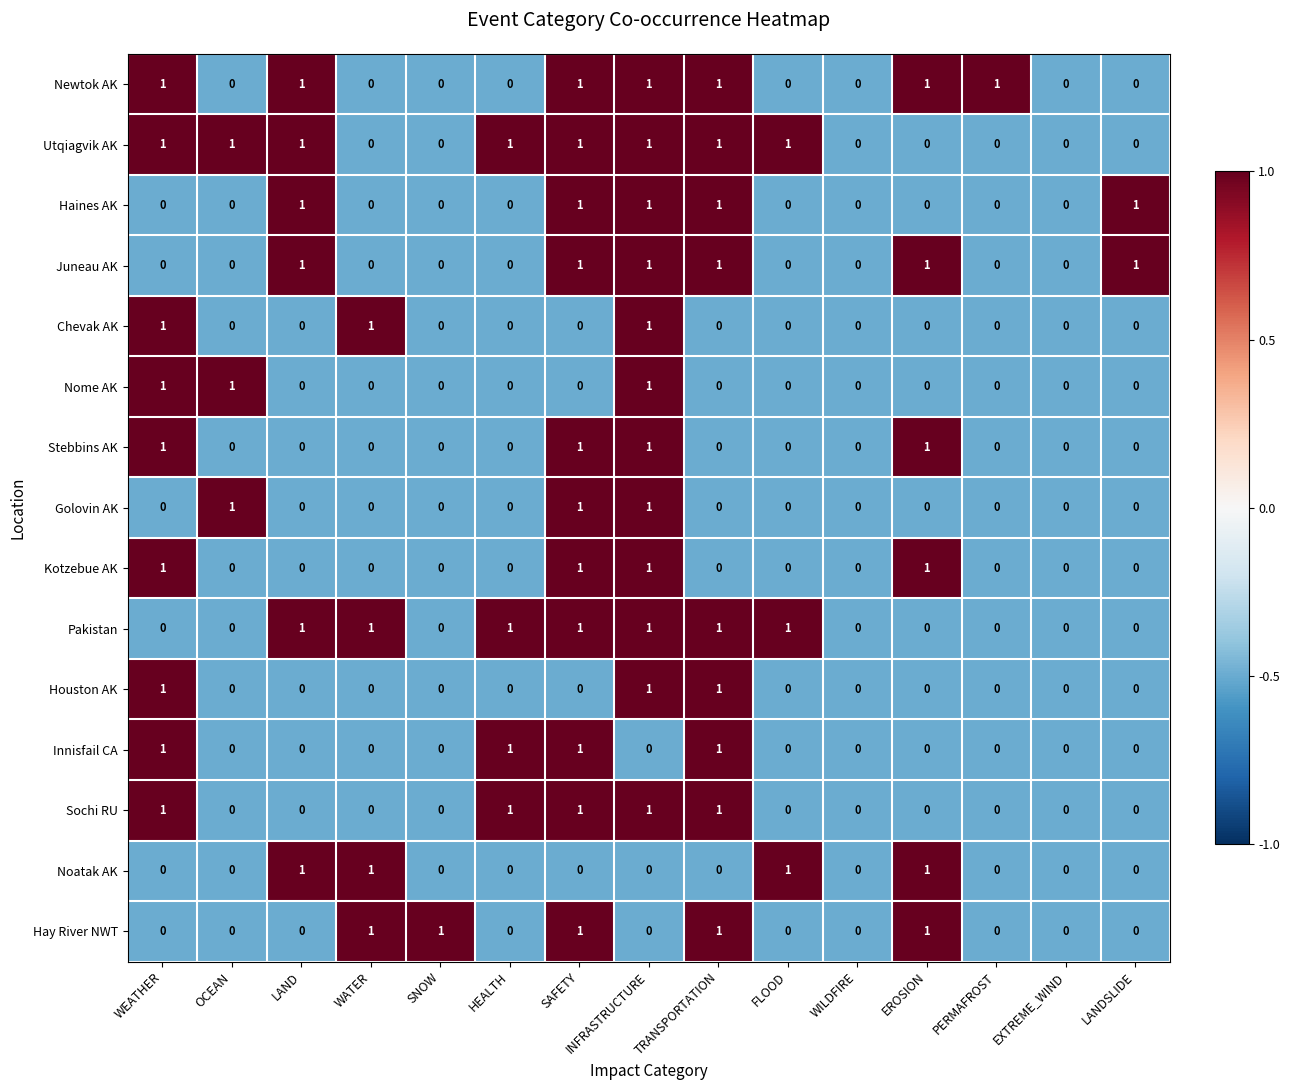

True or false: Newtok AK has a value of -1 at EXTREME_WIND.

False